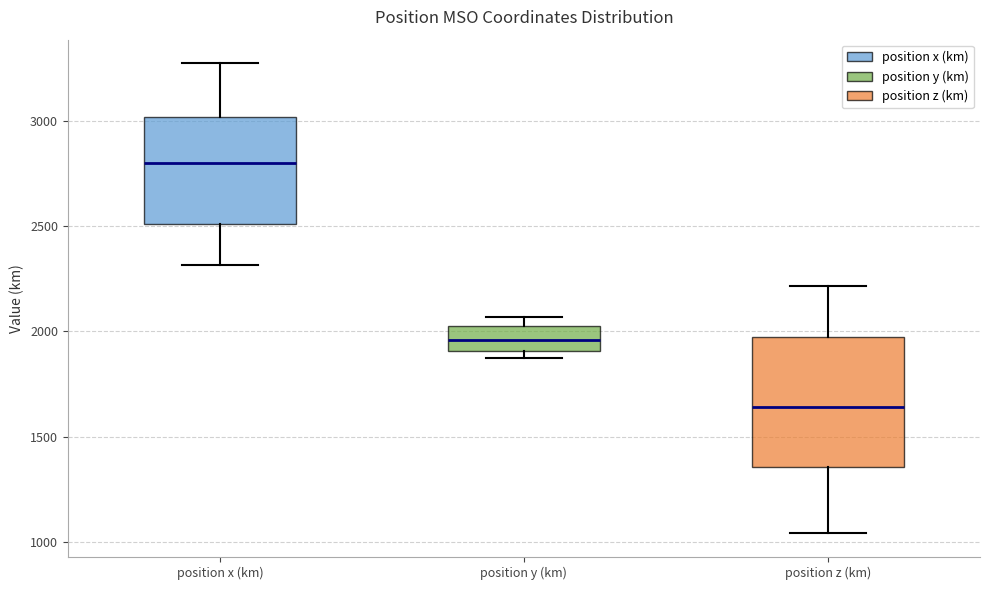

Reading left to right, read every box against the y-axis: the position of its median line, the range the box covers, and the ends of its whiskers. The values are not printed on the chart, so give them approximately, as read against the axis.

position x (km): median 2800, box 2500 to 3000, whiskers 2300 to 3250
position y (km): median 1950, box 1900 to 2050, whiskers 1850 to 2050 (just above the box's upper edge)
position z (km): median 1650, box 1350 to 1950, whiskers 1050 to 2200